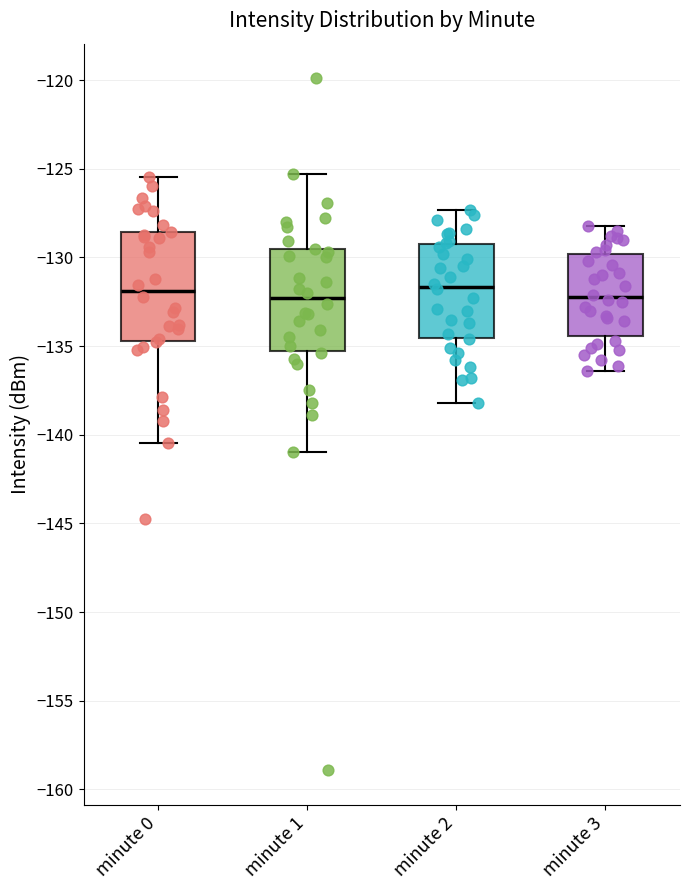

Reading left to right, read every box against the y-axis: the position of its median line, the range the box covers, and the ends of its whiskers. The values are not printed on the chart, so give them approximately, as read against the axis.

minute 0: median -132.0, box -134.5 to -128.5, whiskers -140.5 to -125.5
minute 1: median -132.5, box -135.5 to -129.5, whiskers -141.0 to -125.5
minute 2: median -131.5, box -134.5 to -129.0, whiskers -138.0 to -127.5
minute 3: median -132.0, box -134.5 to -130.0, whiskers -136.5 to -128.0